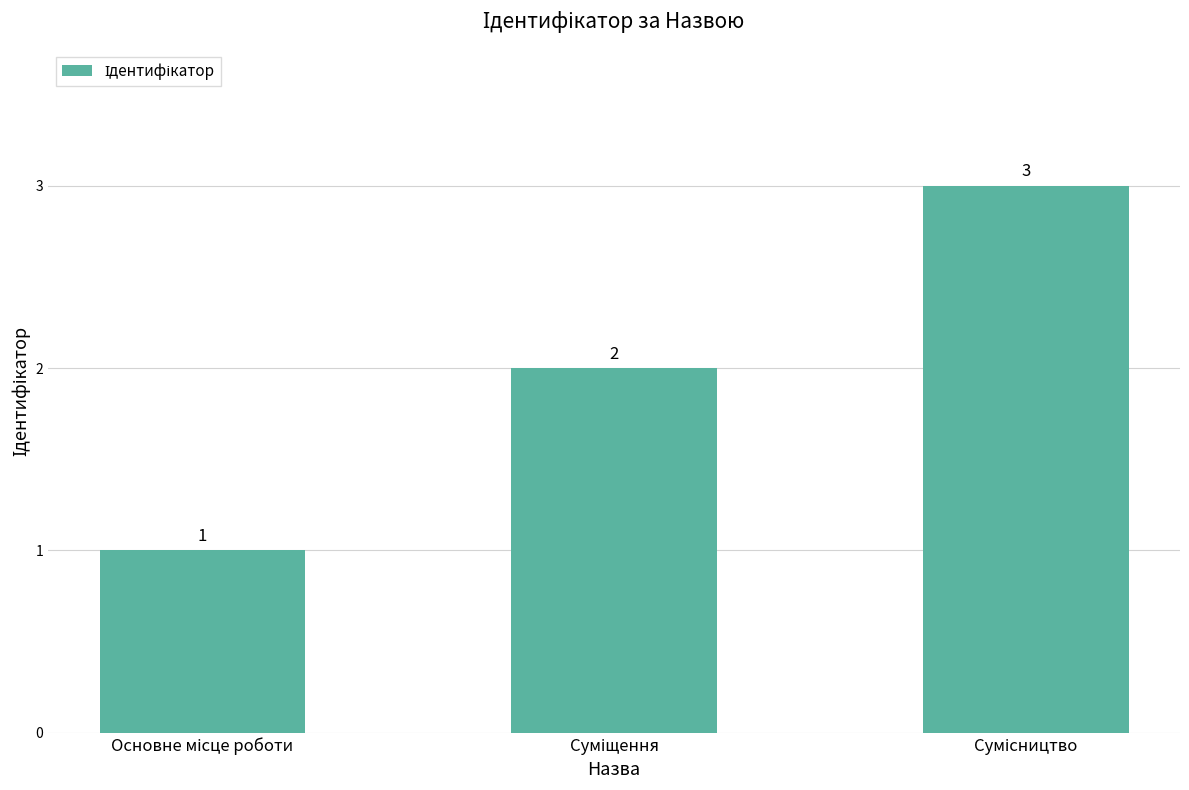

How many values are between 1 and 3?

3